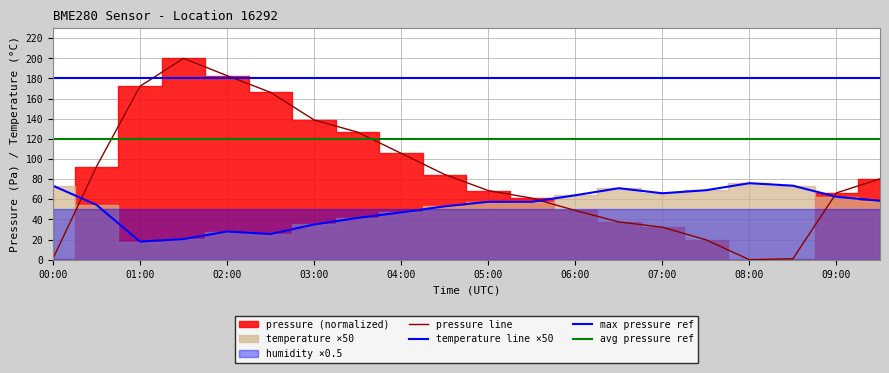

True or false: pressure has more than 1 points higher than both neighbors.

False